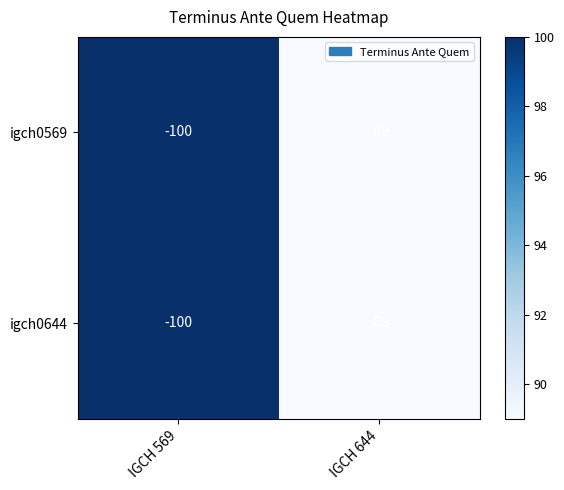

Is it true that igch0569 equals -100 at IGCH 569?

True